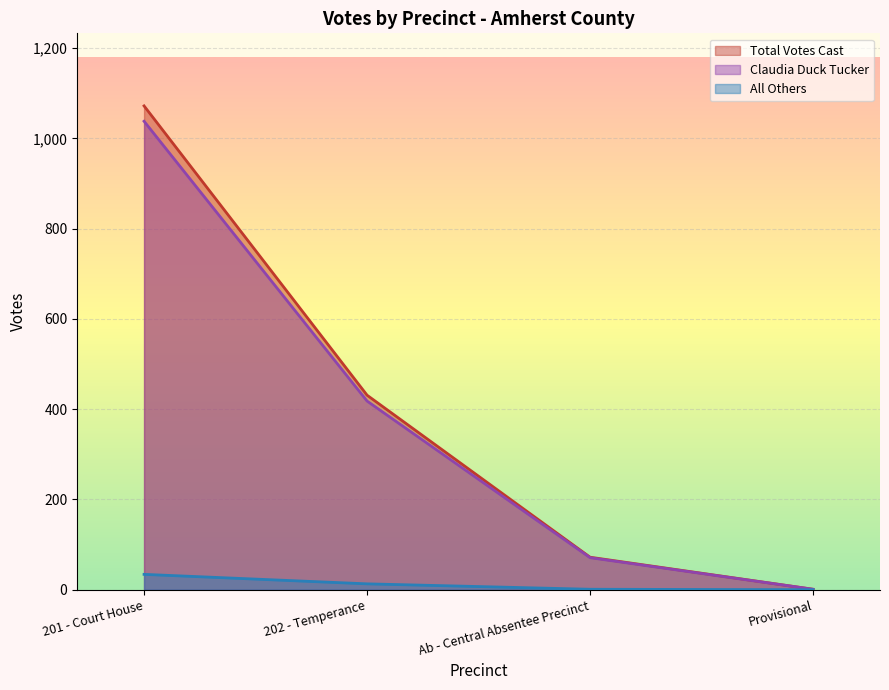

At which category is the sum across all series the highest?

201 - Court House